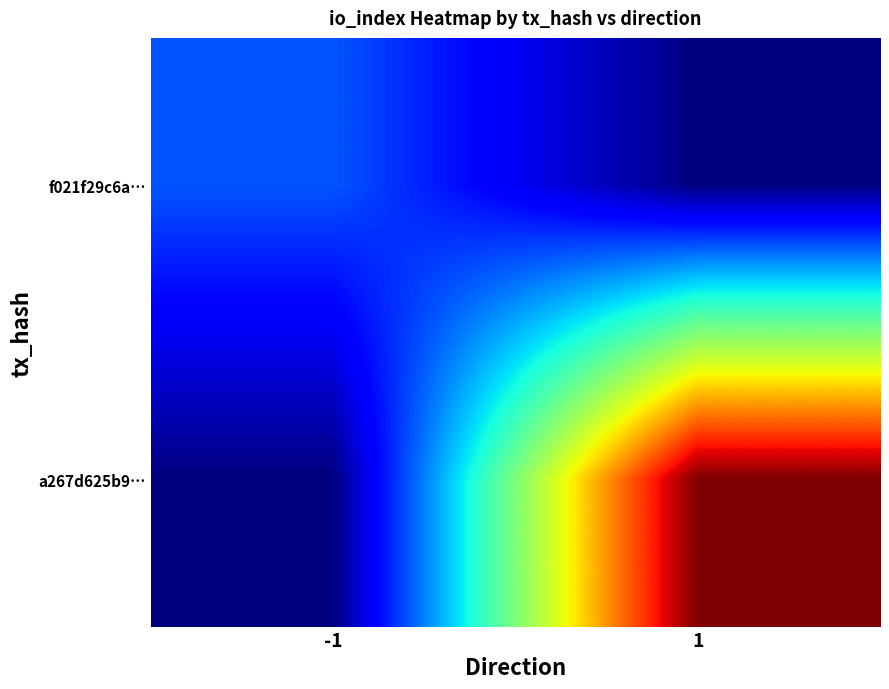

At which category is the sum across all series the highest?

1